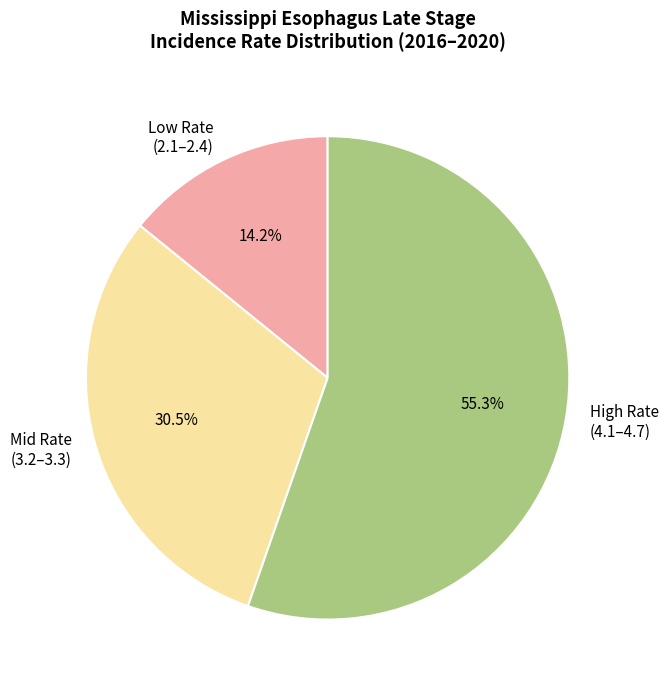

Does High Rate (4.1–4.7) account for over 50% of the chart?

Yes